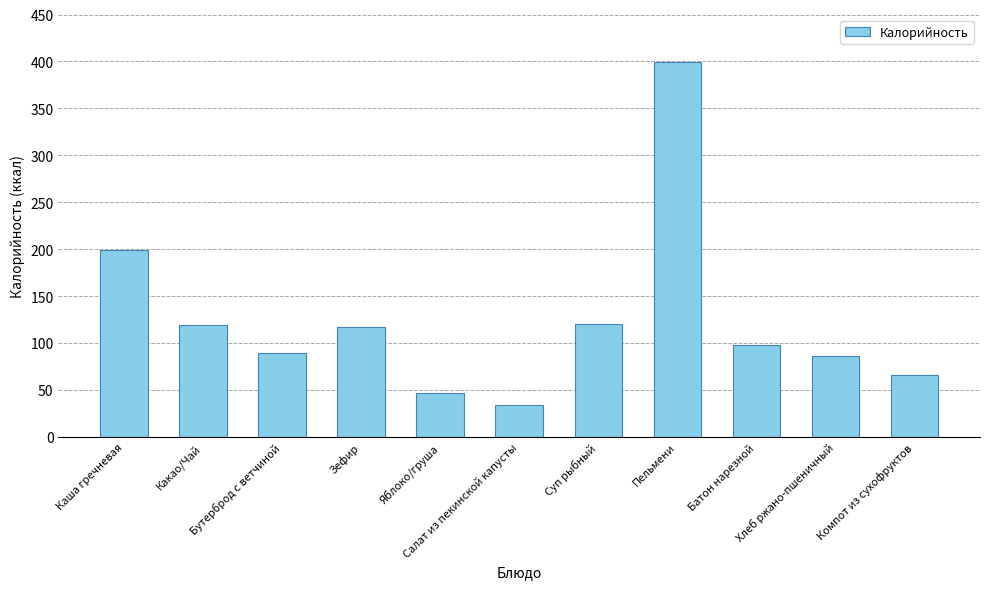

What position from the right is Зефир?

8